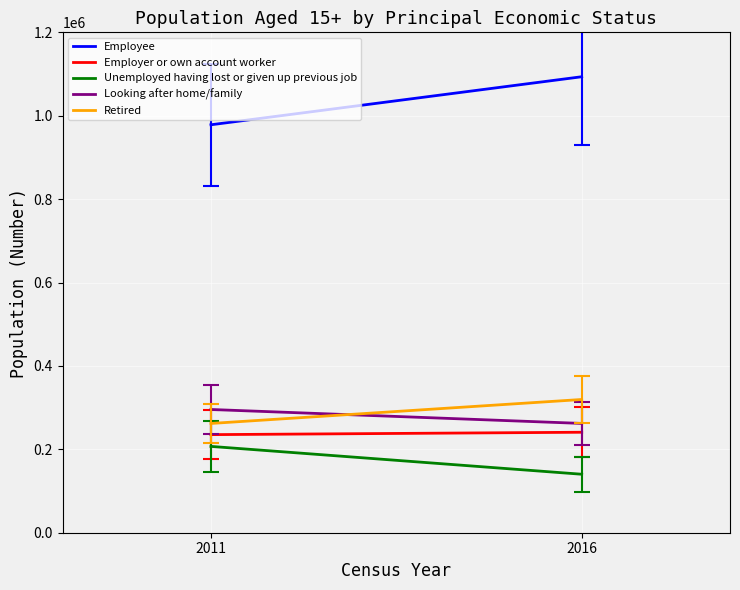

What is the minimum value for Unemployed having lost or given up previous job?

140250